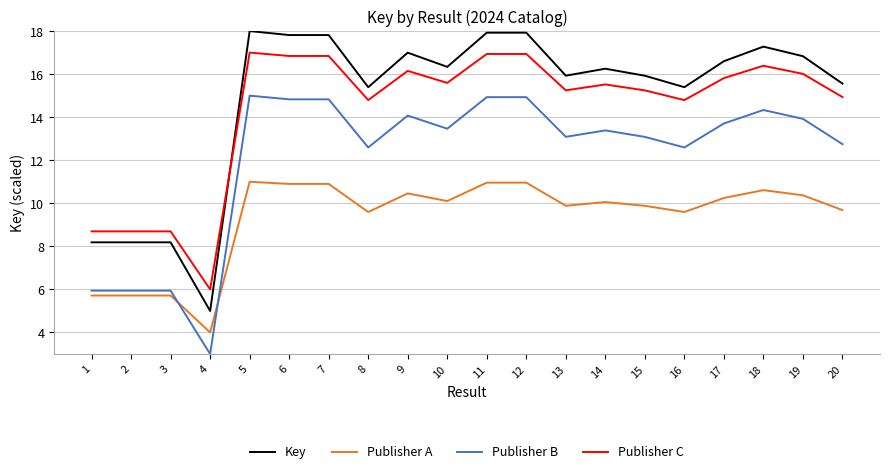

Which series has the largest range (max minus min)?

Key